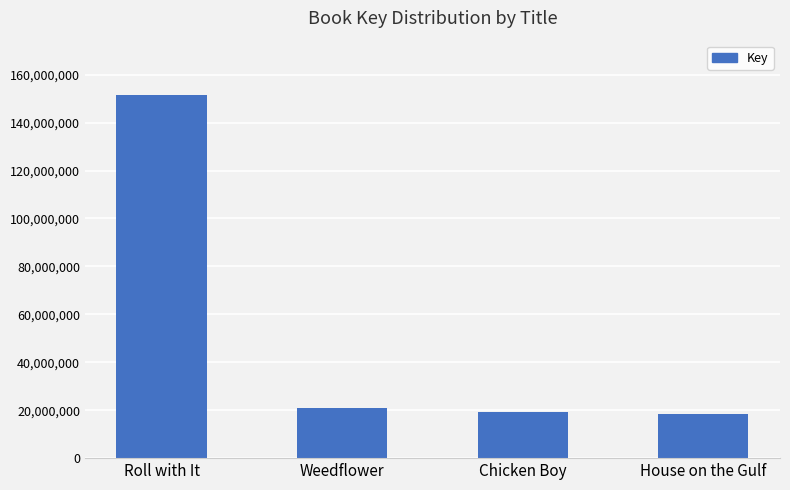

Which has a higher value, Roll with It or Weedflower?

Roll with It